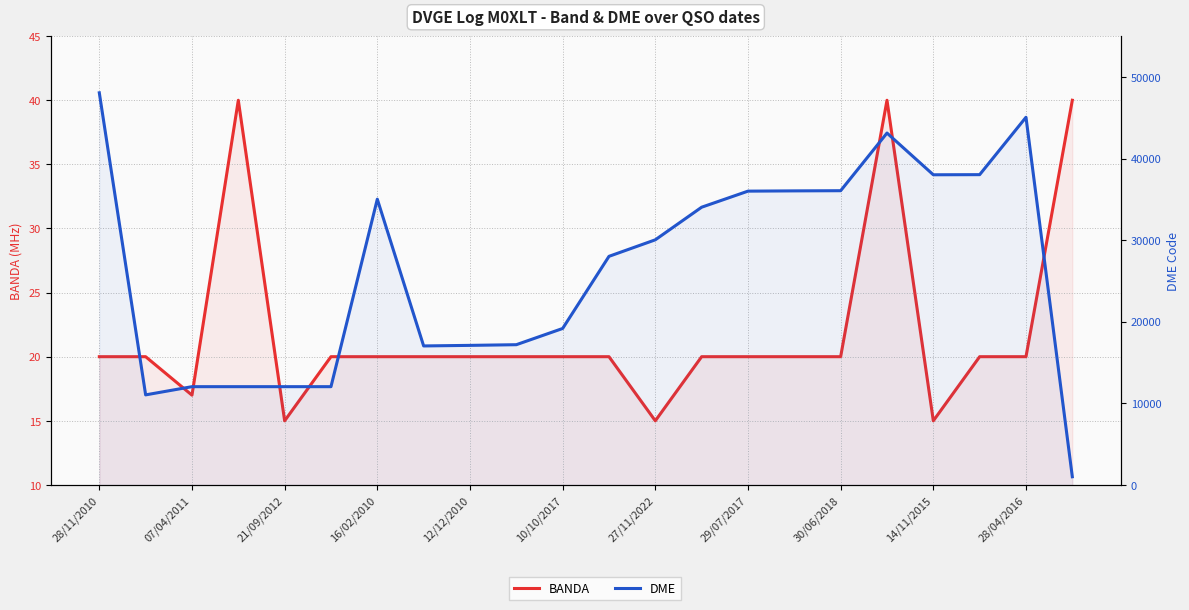

Which series has the largest total across all categories?

DME